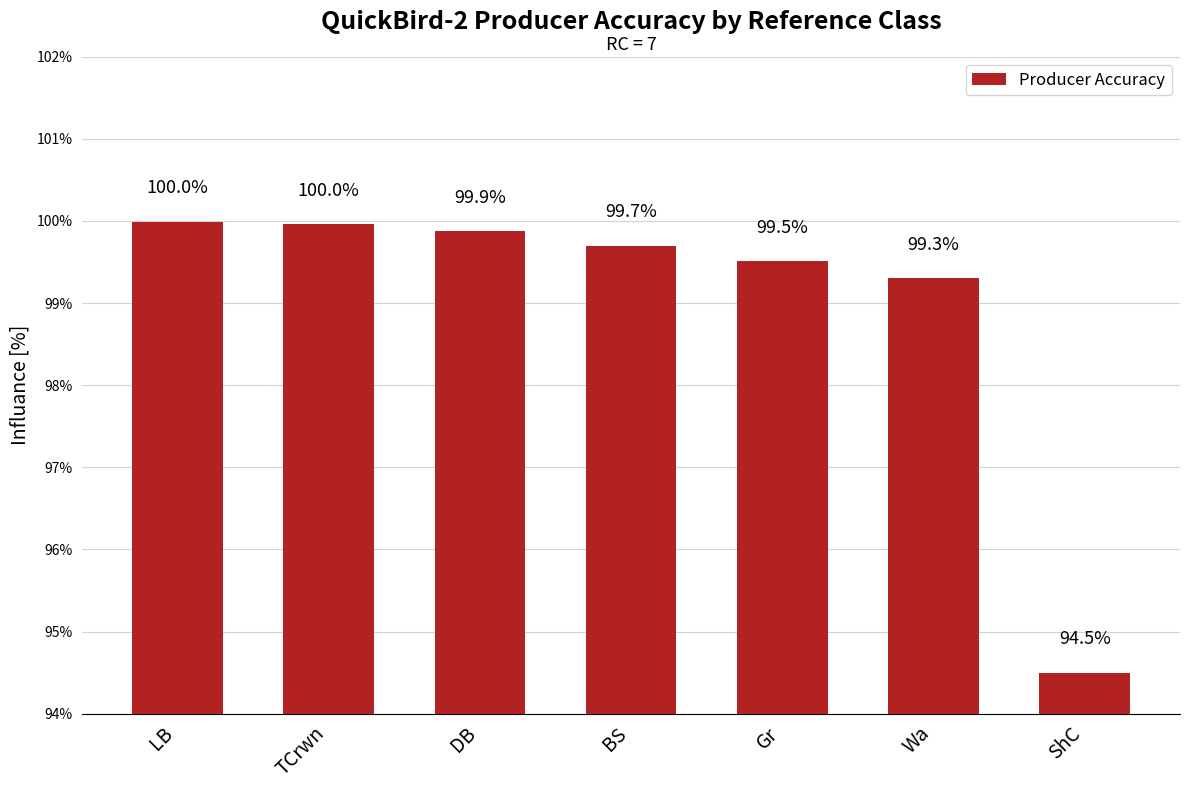

Reading left to right, list all the values displayed in this chart.

LB=100.0	TCrwn=100.0	DB=99.9	BS=99.7	Gr=99.5	Wa=99.3	ShC=94.5